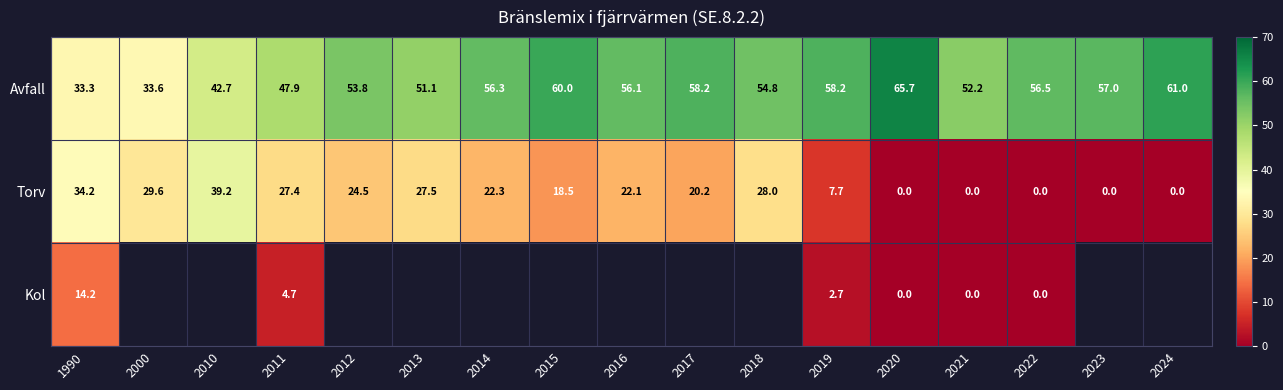

At how many categories does at least one series exceed 45?

14